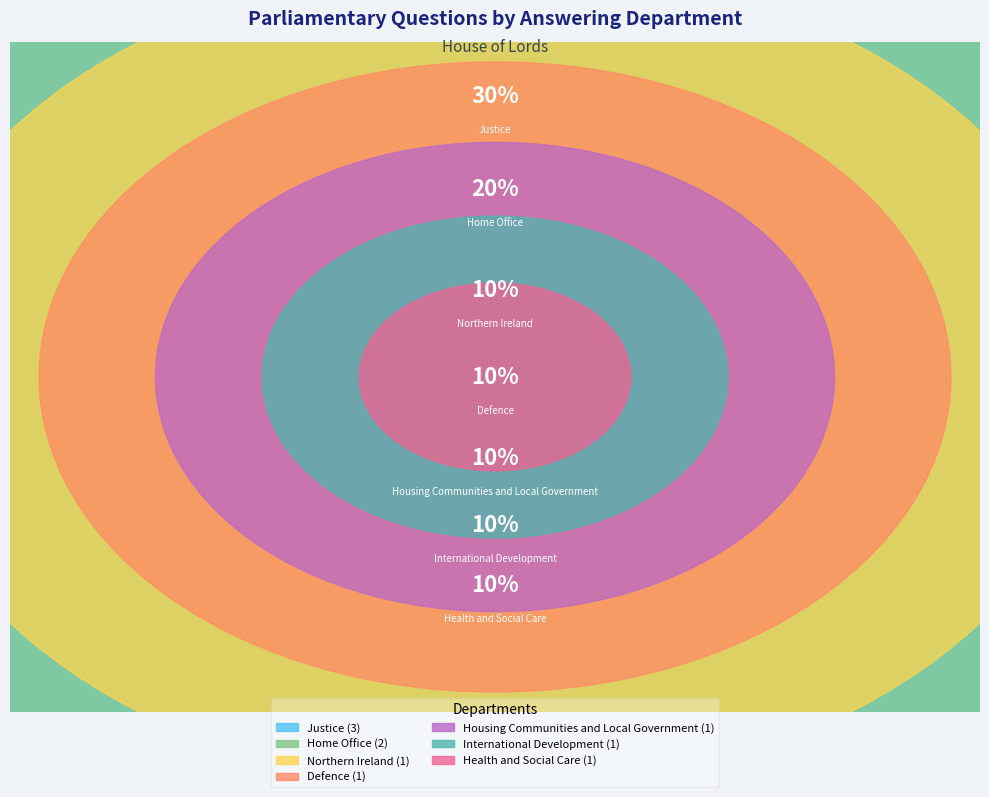

Which has a higher value, International Development or Health and Social Care?

International Development